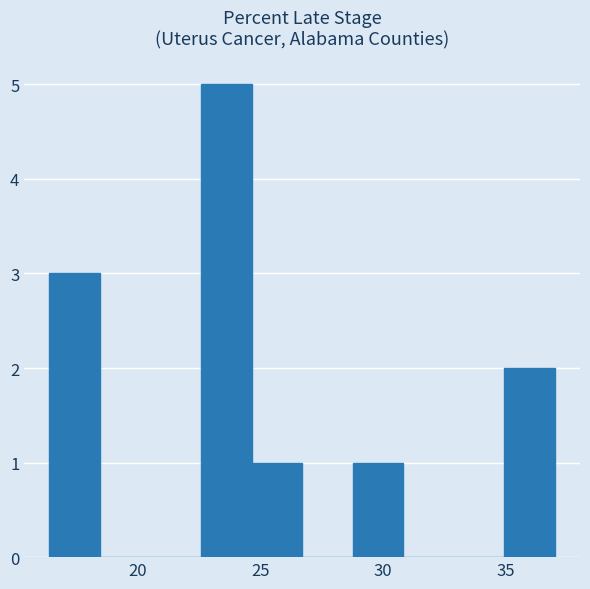

Which range on the x-axis has the tallest bar?

22.5 to 24.5